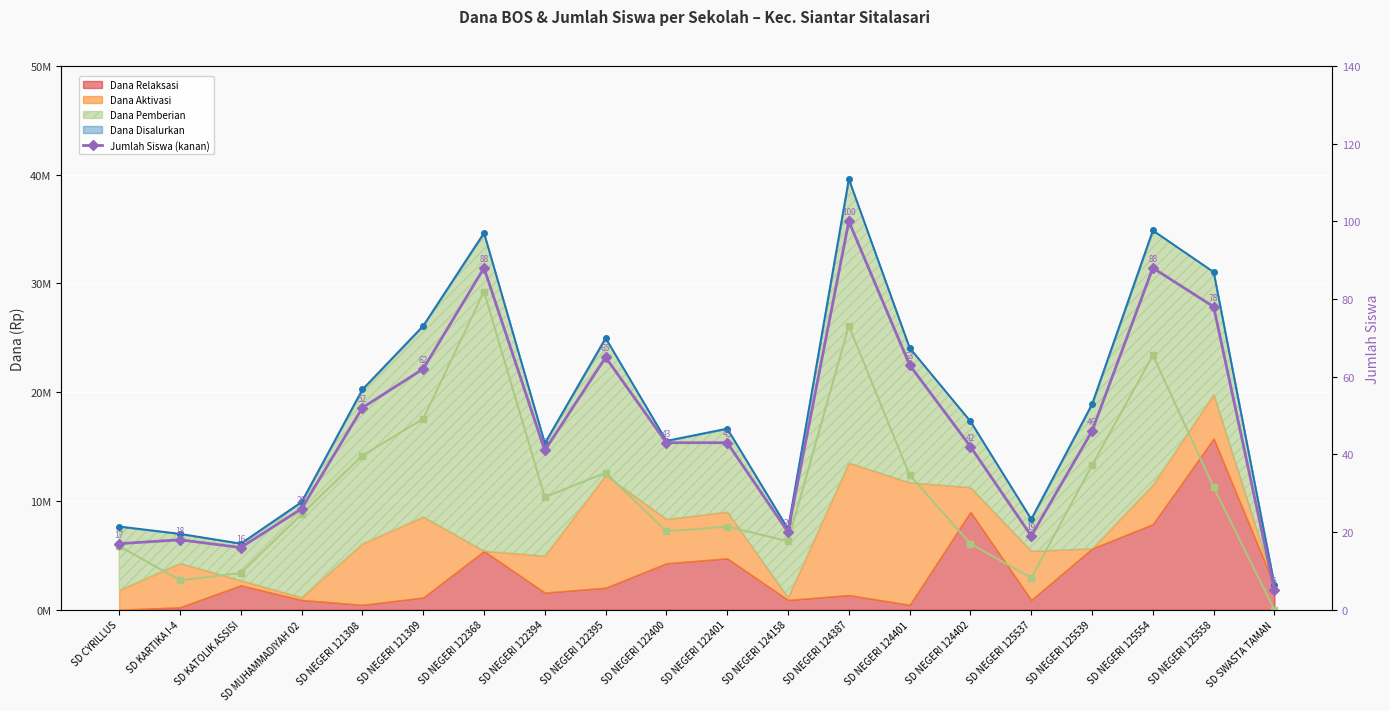

Where does the data first go above 43?

SD NEGERI 121308